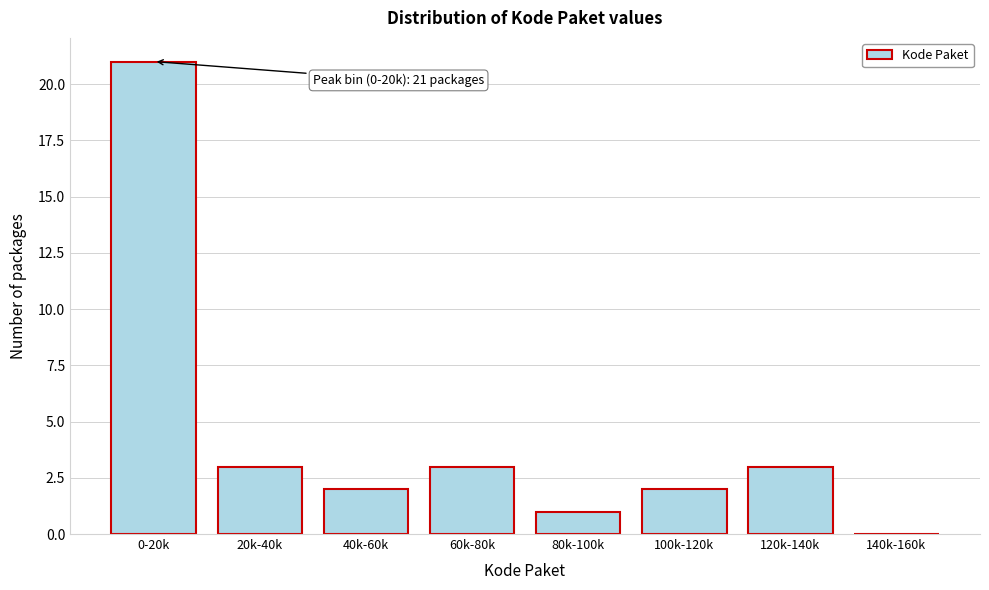

Reading left to right, transcribe all the data shown in this chart.

0-20k=21	20k-40k=3	40k-60k=2	60k-80k=3	80k-100k=1	100k-120k=2	120k-140k=3	140k-160k=0